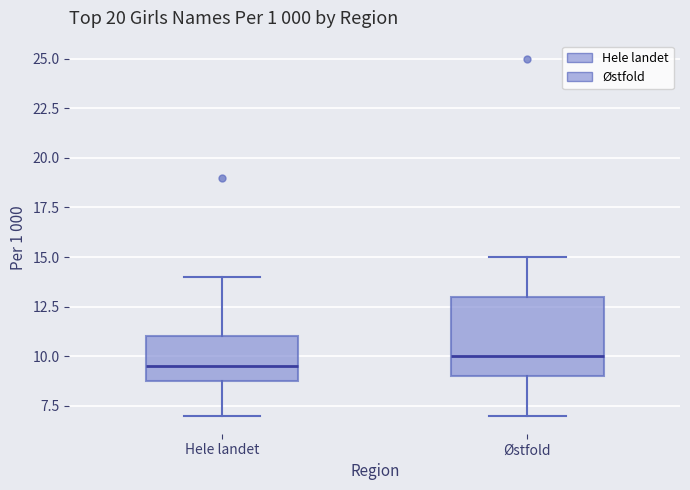

Which box is the tallest, from its lower edge to its upper edge?

Østfold